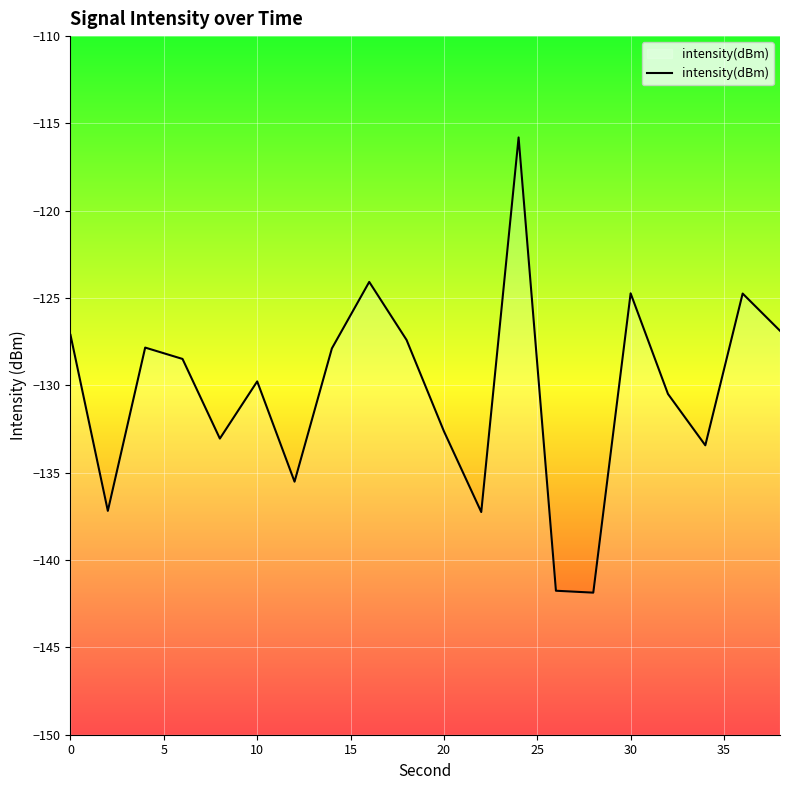

What is the maximum value shown in the chart?

-115.8